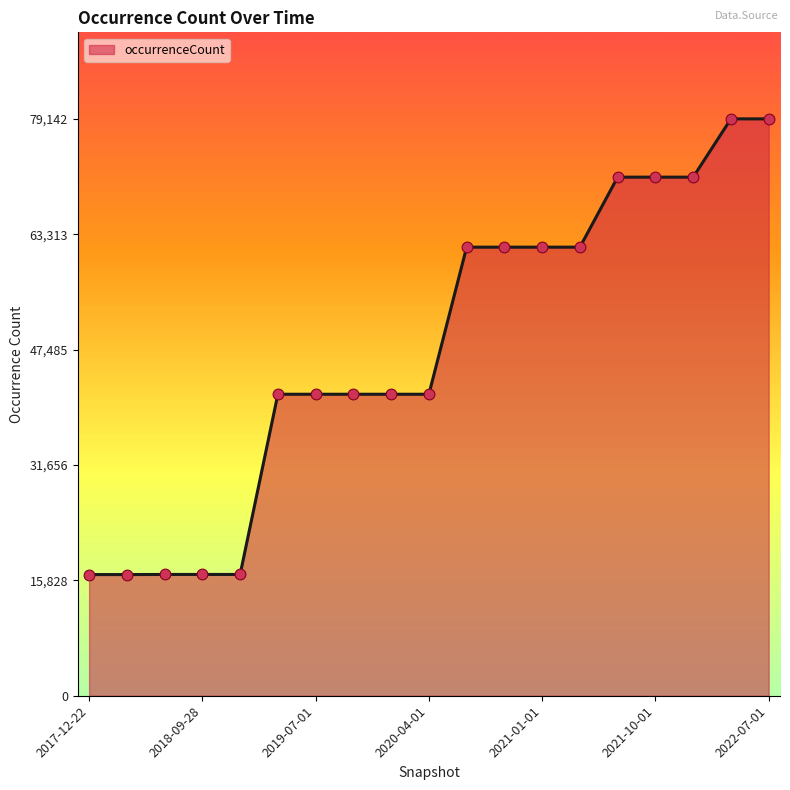

What is the maximum value shown in the chart?

79142